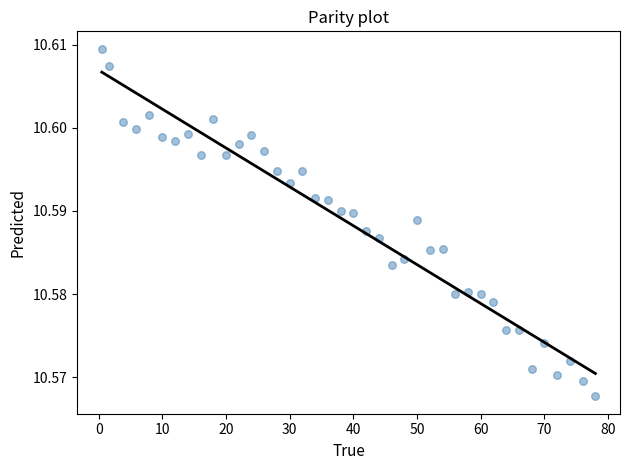

What is the range of X values (max minus min)?

77.5